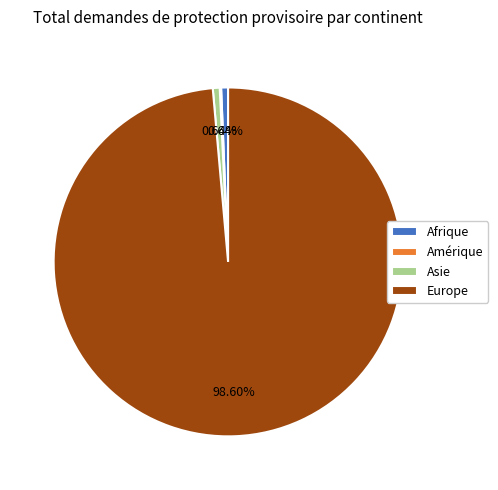

Which has a higher value, Asie or Europe?

Europe